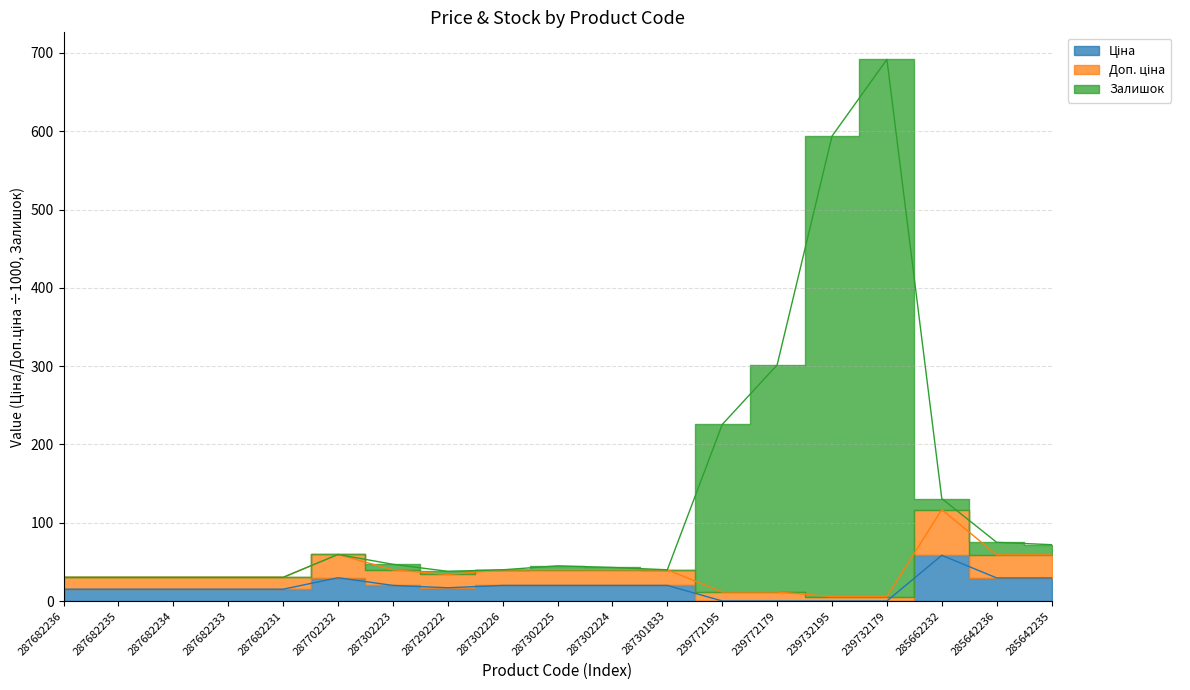

At how many categories does at least one series exceed 419?

2